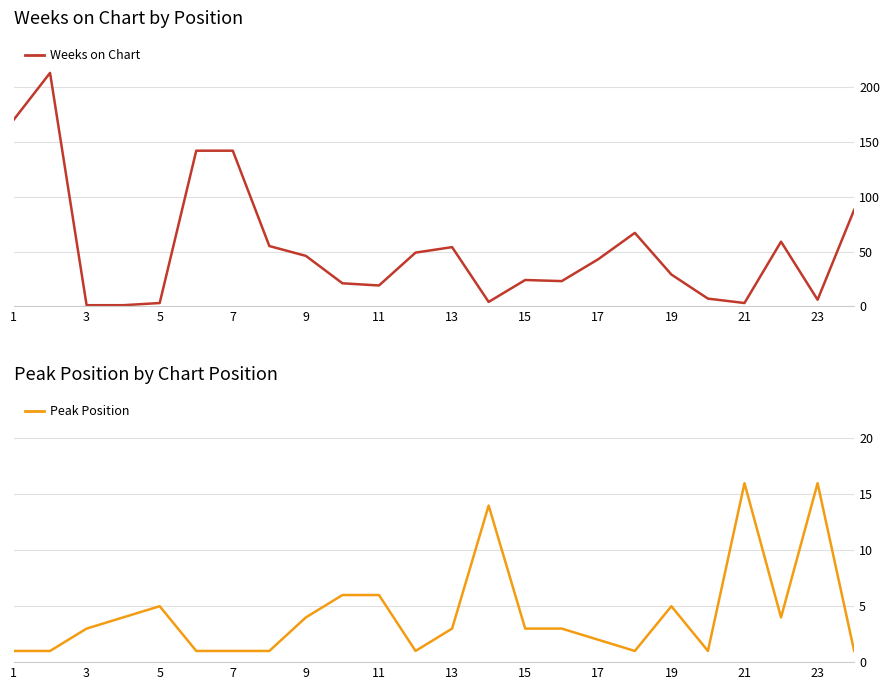

What is the maximum value for Weeks on Chart?

213